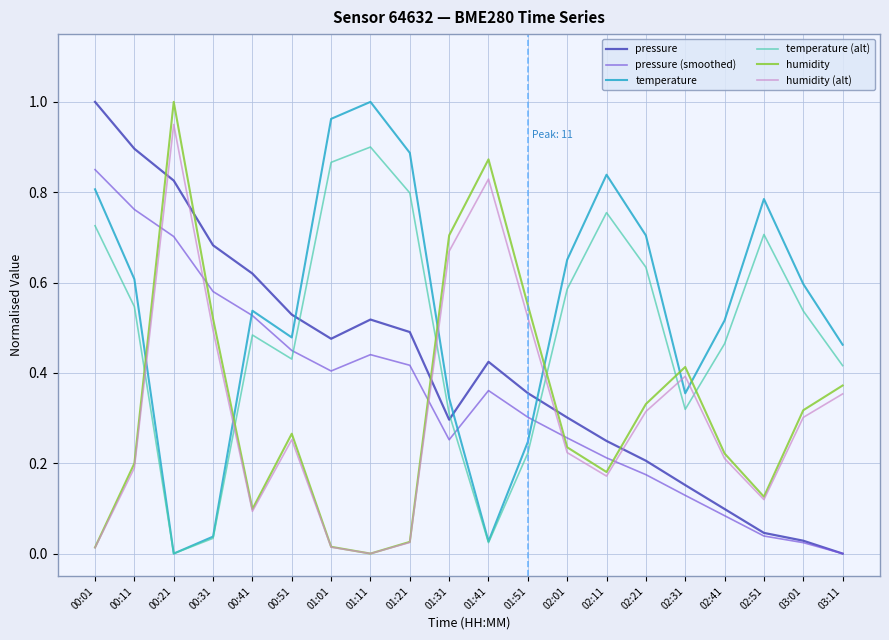

The value of temperature (alt) at 02:41 is 0.5. True or false?

True